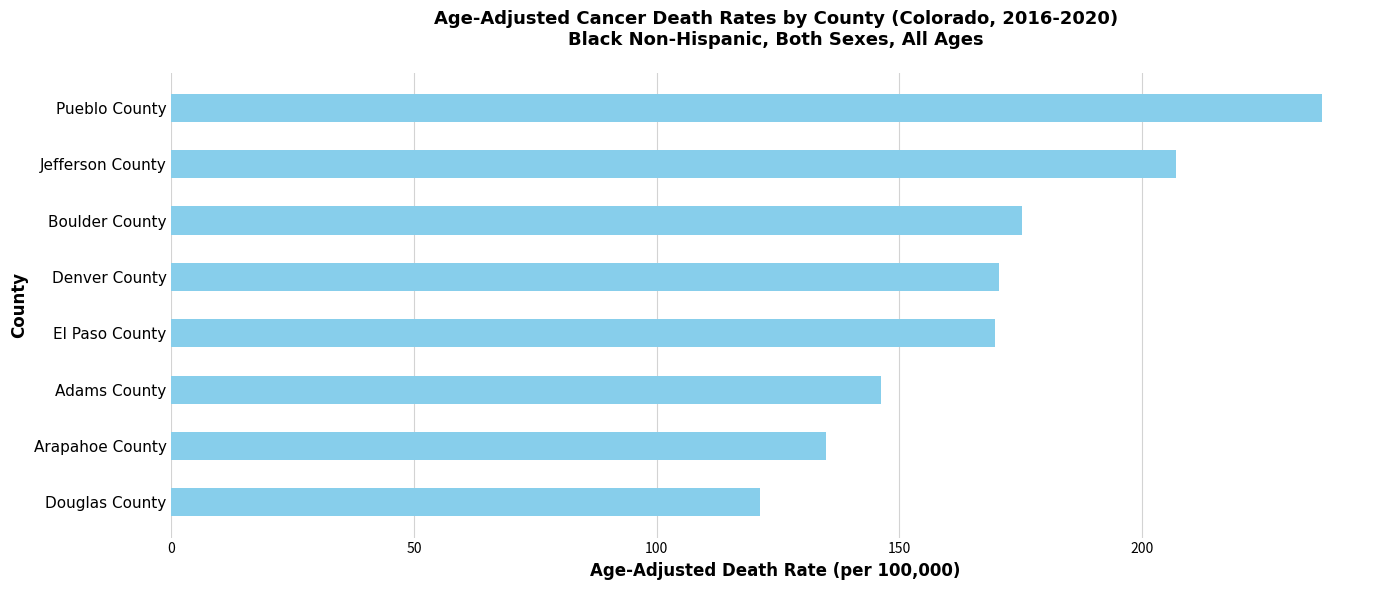

What is the ratio of the value at Denver County to the value at Adams County?

1.2